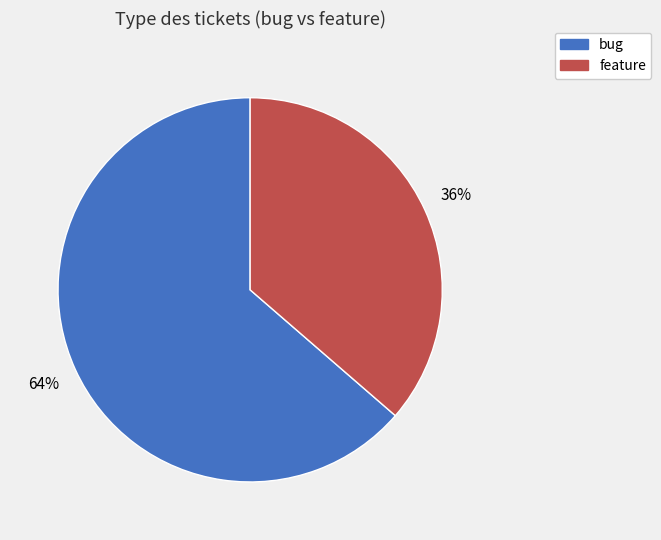

Rank the categories by value from highest to lowest.

bug, feature